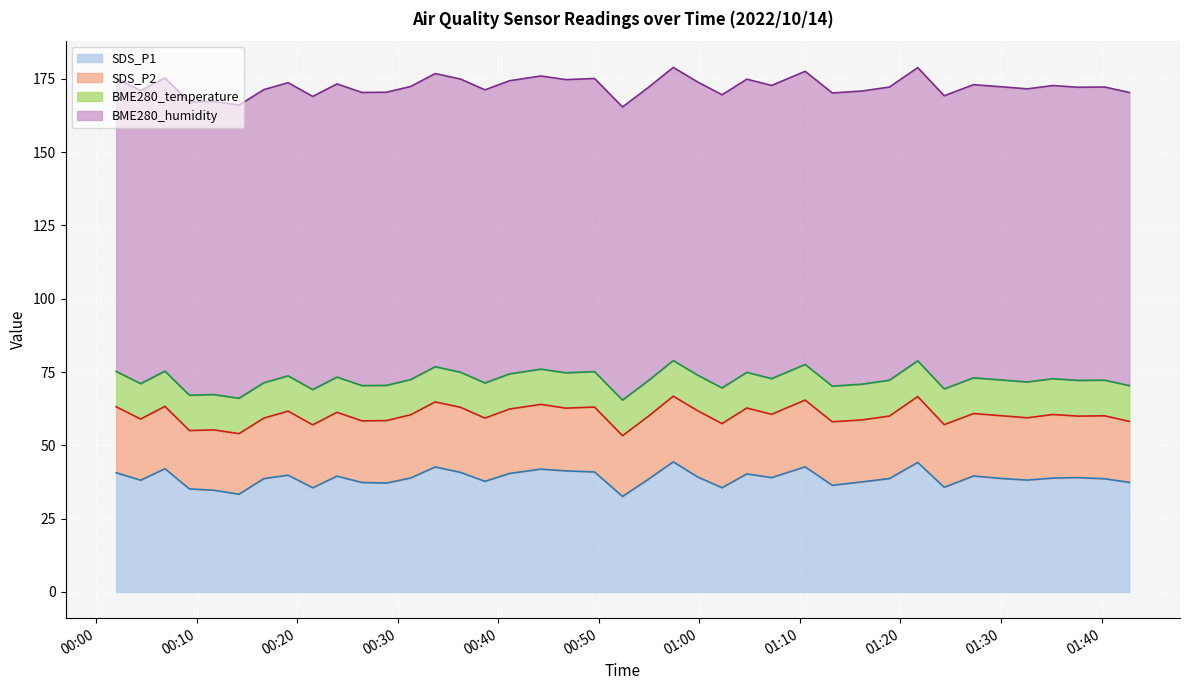

Which series has the widest spread of values?

SDS_P1